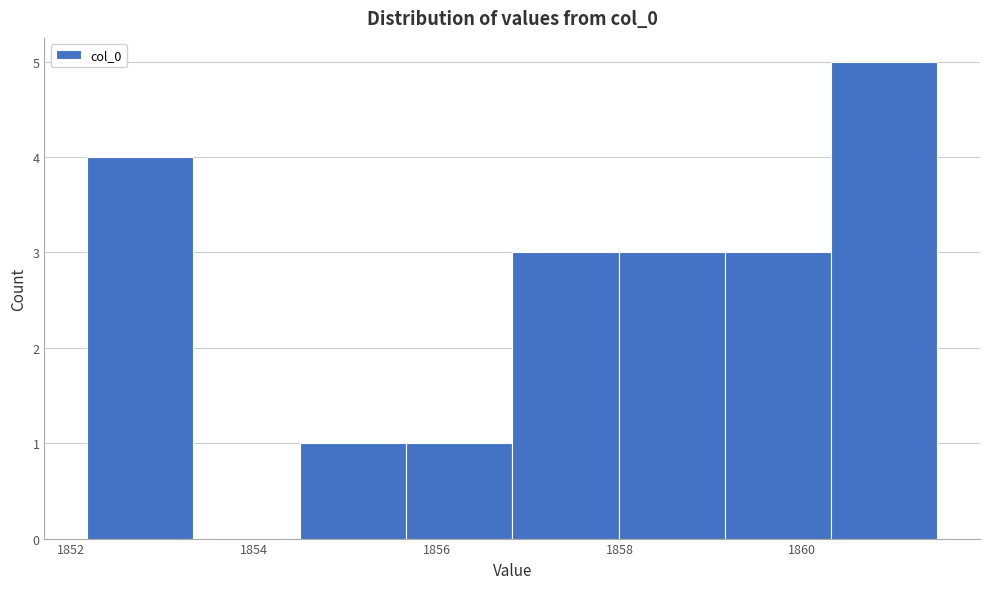

Reading left to right, list every bar in this chart as the range it spans on the x-axis followed by its height. Neither the bar edges nor the heights are printed on the chart, so give them approximately, as read against the axes.

1852.2 to 1853.4: 4
1853.4 to 1854.4: 0
1854.4 to 1855.6: 1
1855.6 to 1856.8: 1
1856.8 to 1858.0: 3
1858.0 to 1859.2: 3
1859.2 to 1860.4: 3
1860.4 to 1861.4: 5